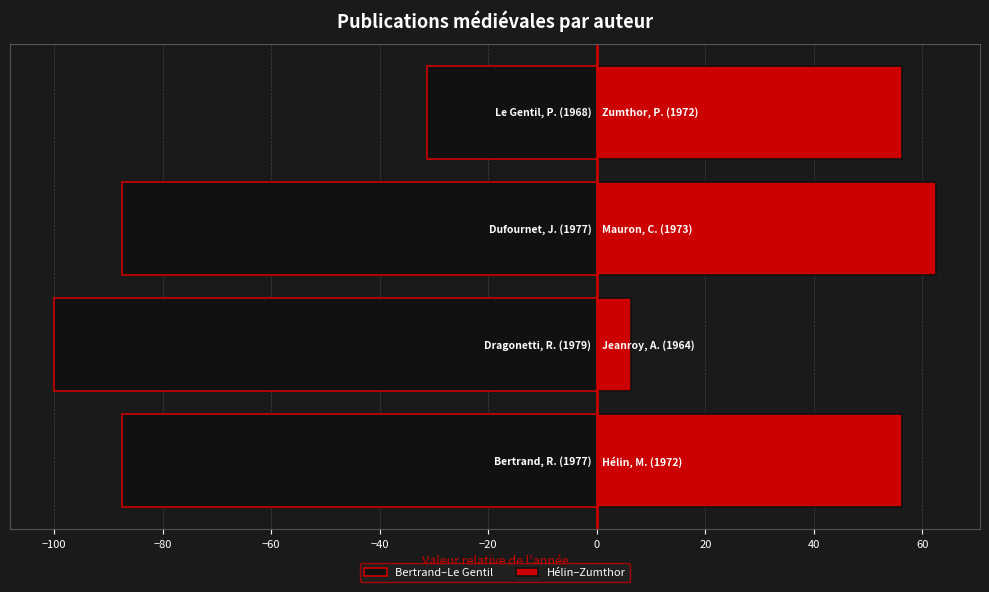

Which series has the largest range (max minus min)?

Bertrand–Le Gentil